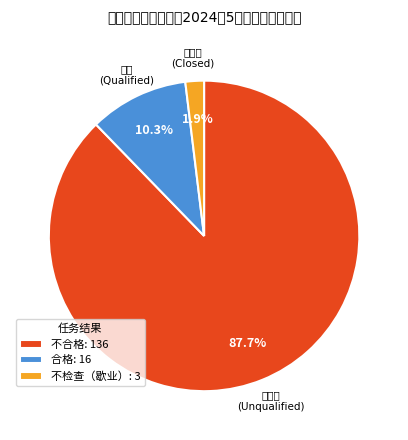

Does any single category account for the majority?

Yes